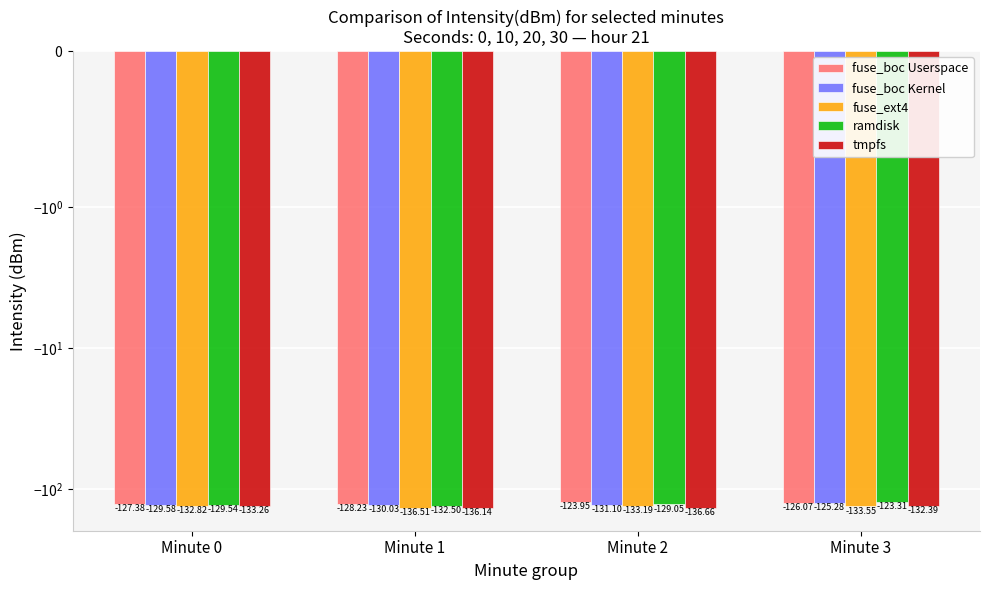

What is the maximum value for ramdisk?

-123.3